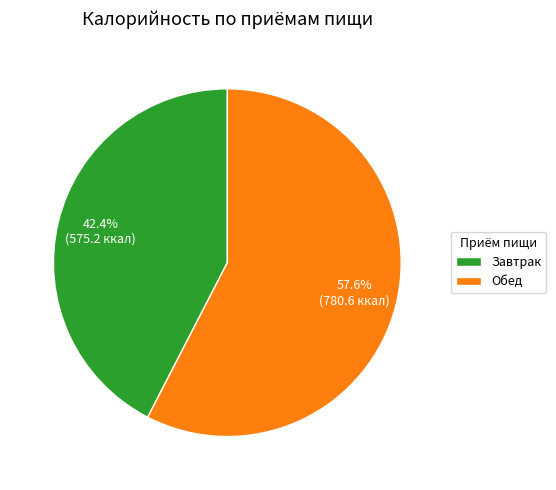

How many segments does this pie chart have?

2